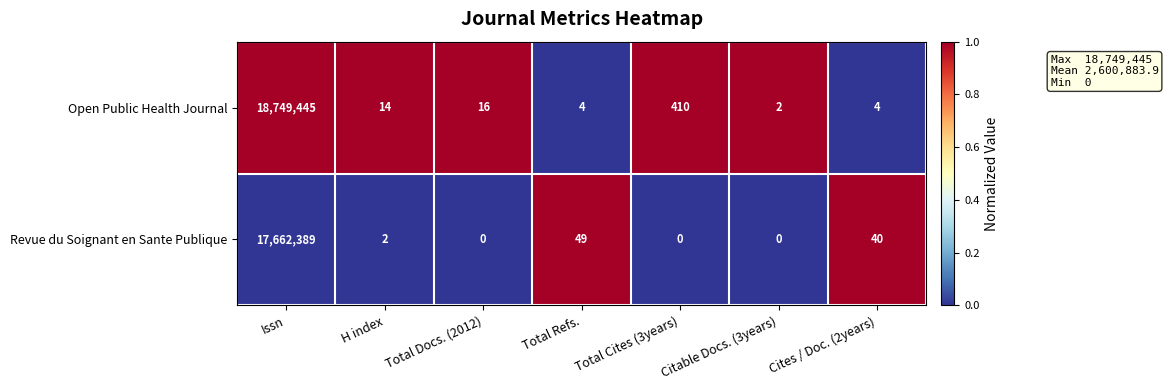

Which series has the largest total across all categories?

Open Public Health Journal